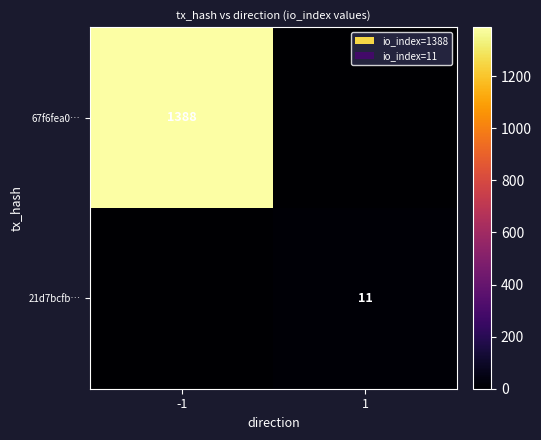

What is the difference between the highest and lowest values at -1?

1388